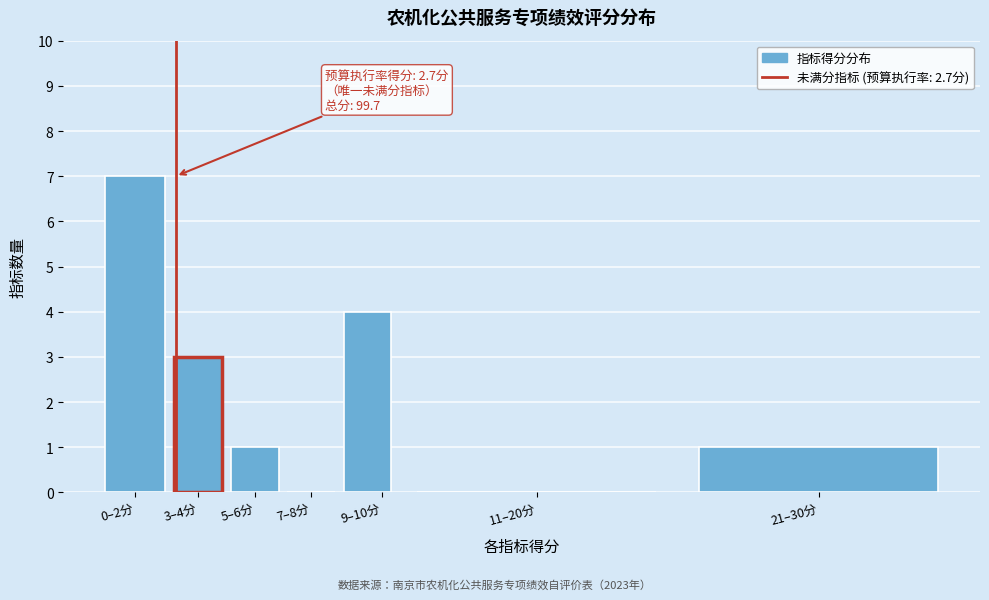

Reading right to left, list all the values displayed in this chart.

21–30分=1	11–20分=0	9–10分=4	7–8分=0	5–6分=1	3–4分=3	0–2分=7